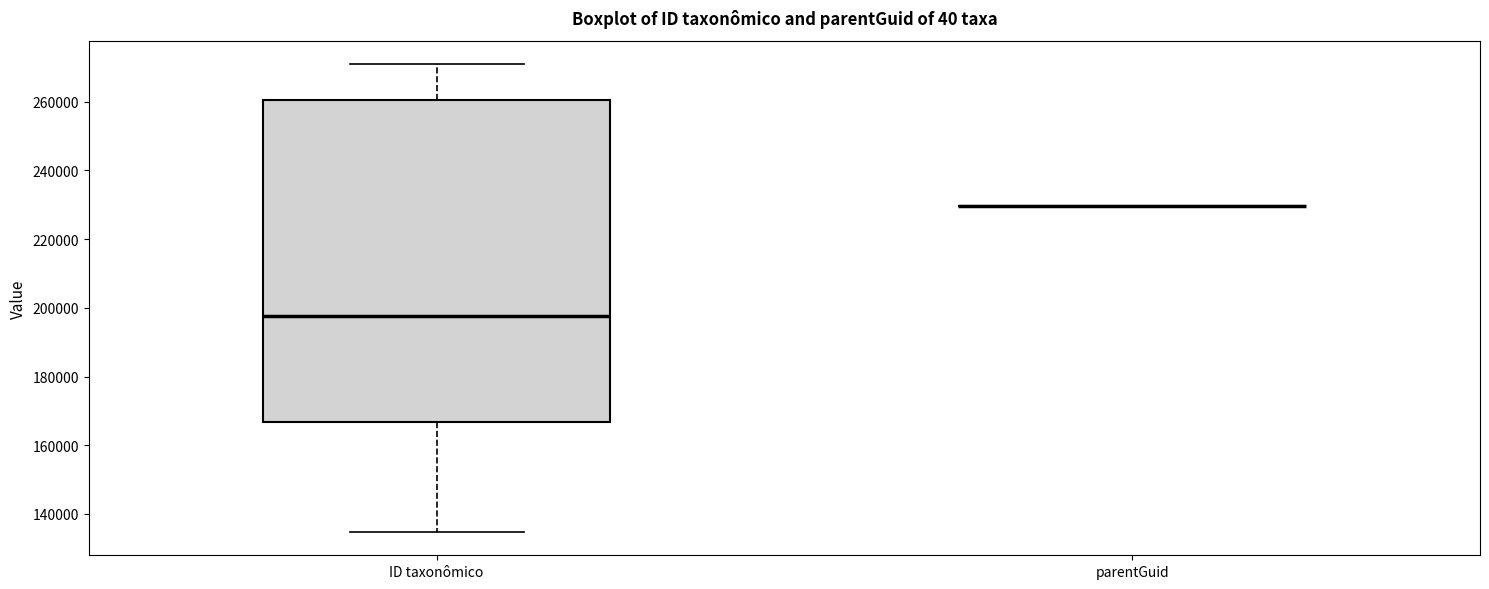

Where does the median line of the box for ID taxonômico sit on the y-axis? The values are not printed on the chart, so give them approximately, as read against the axis.

198000